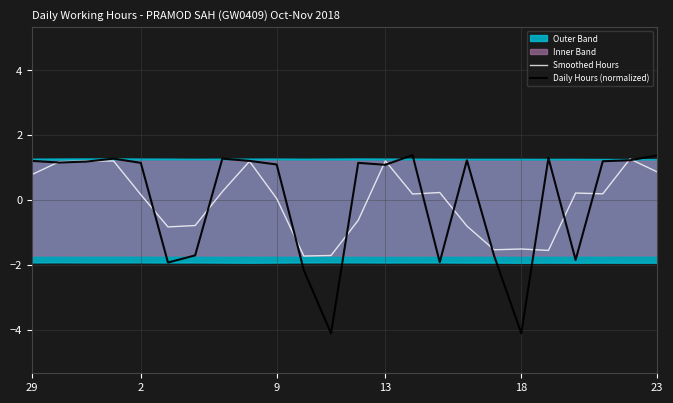

What is the highest value of the Daily Hours (normalized) series?

1.4